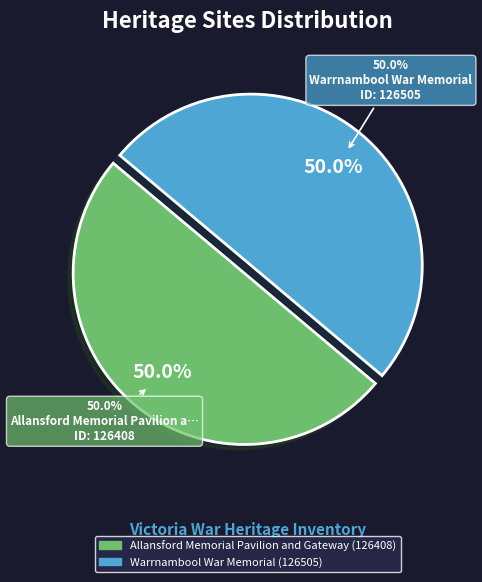

What is the largest slice in the pie chart?

Warrnambool War Memorial